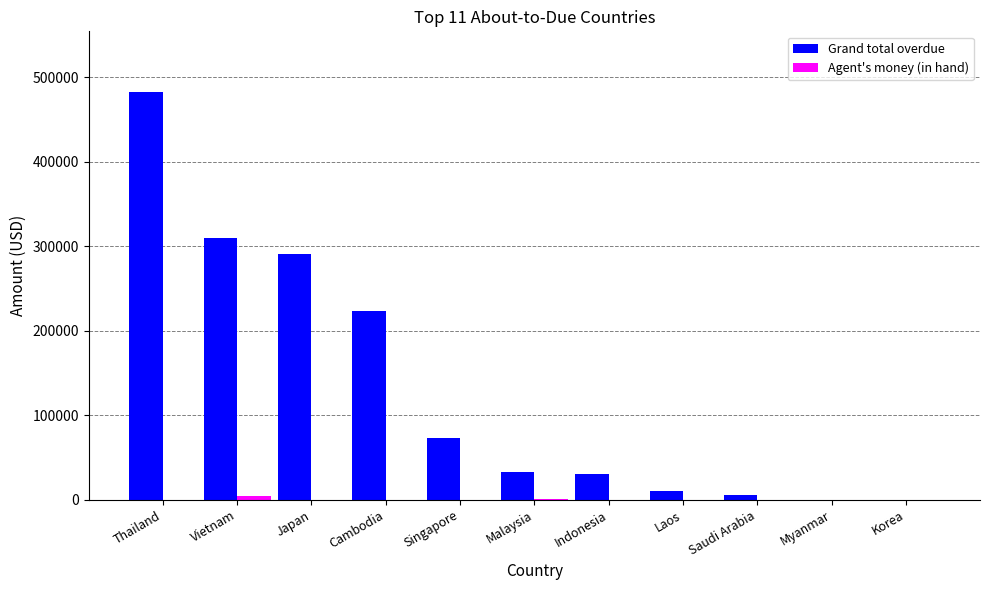

Between Thailand and Korea, which series saw the biggest shift?

Grand total overdue